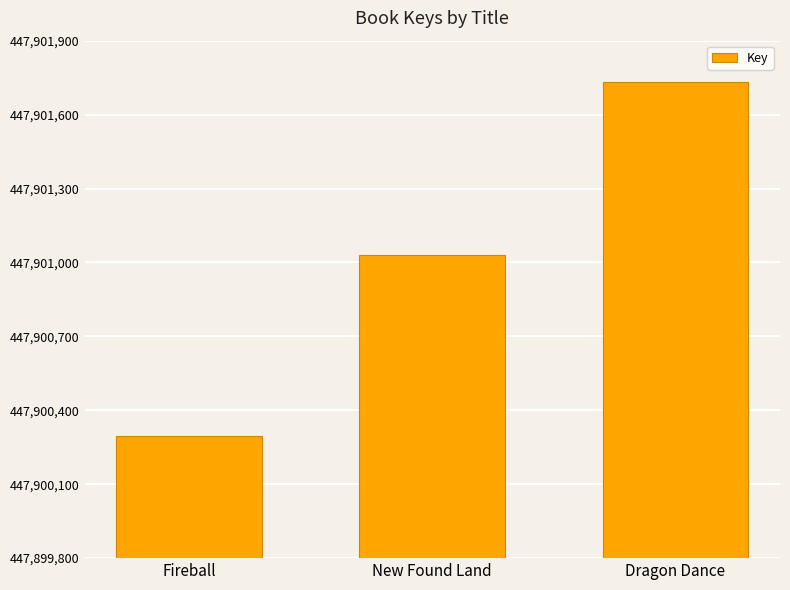

What is the label of the 1st bar from the left?

Fireball